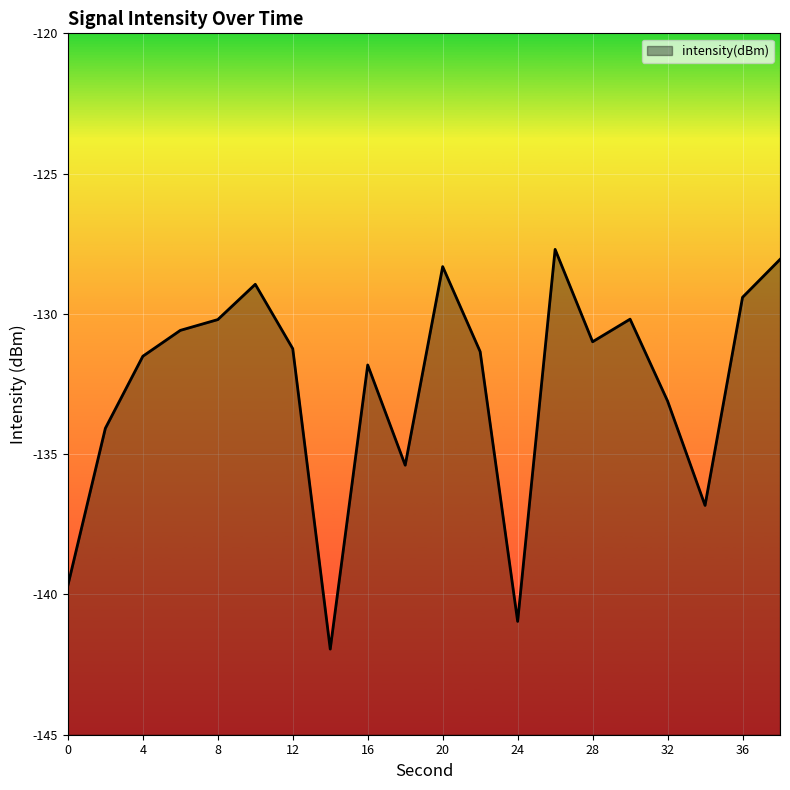

What is the value of the 10th point from the left?

-135.4